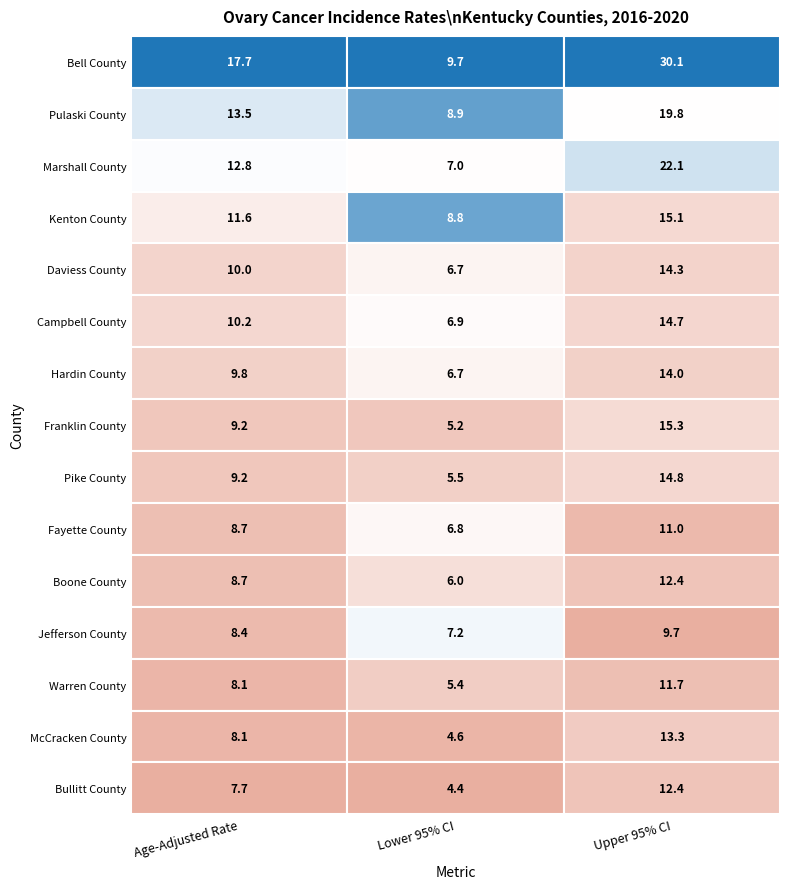

At how many categories does at least one series exceed 21?

1